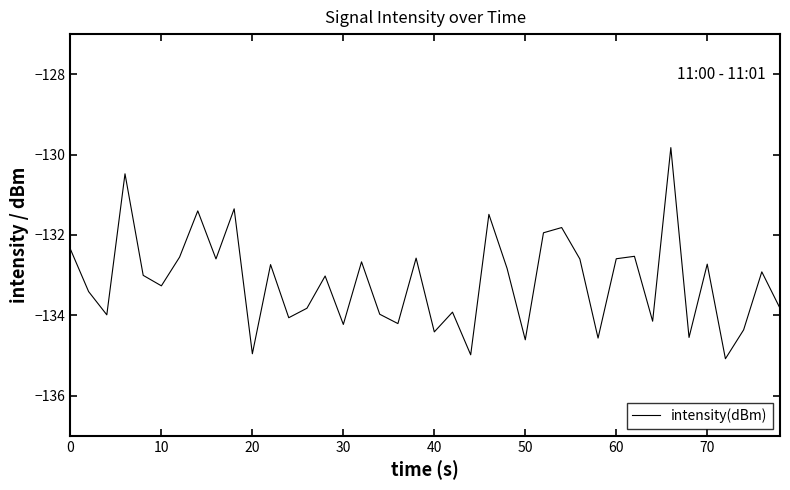

What is the smallest value displayed?

-135.1